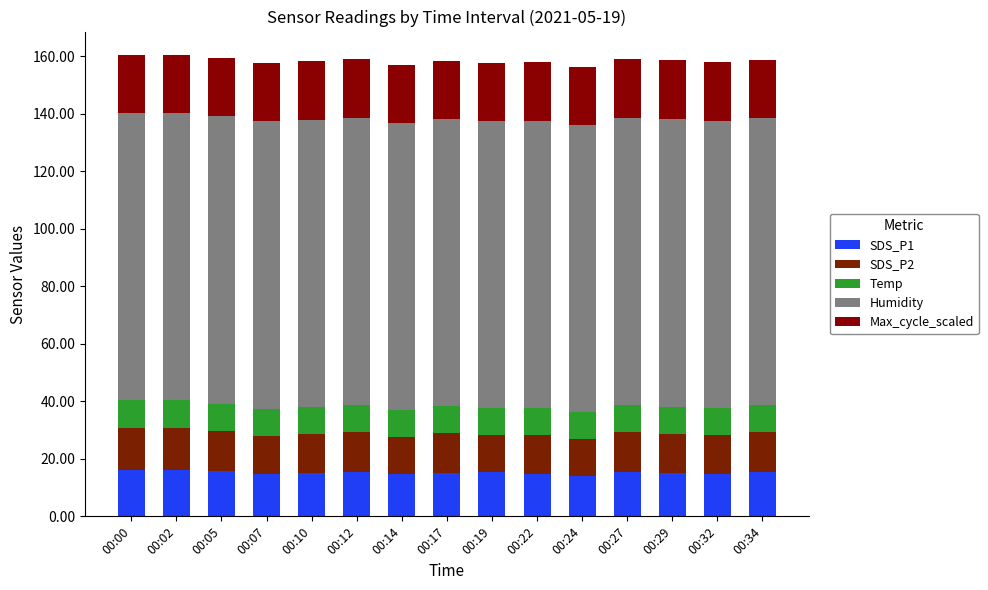

At which label is Max_cycle_scaled closest to 20?

00:02